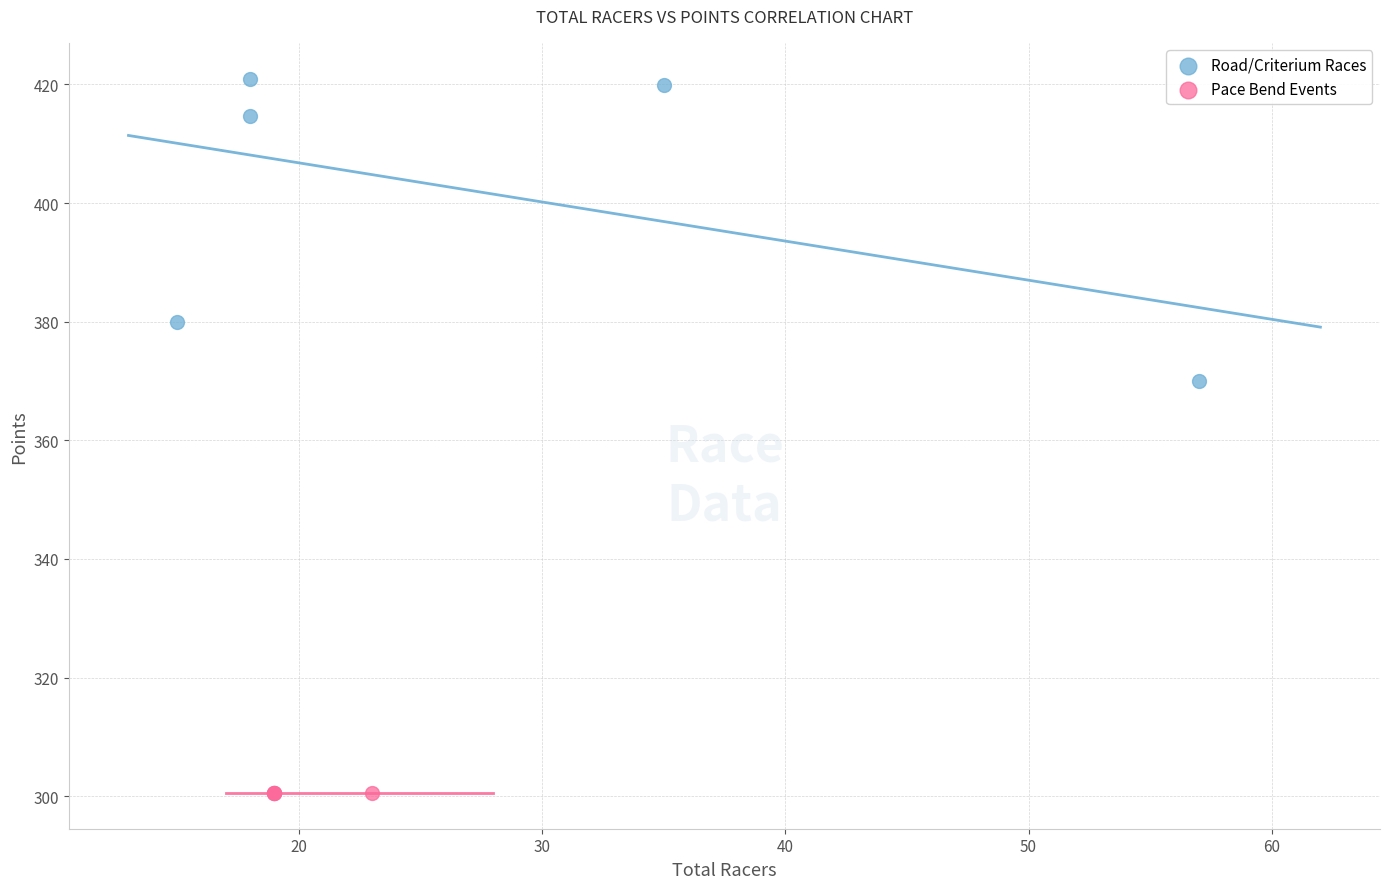

Which series reaches the maximum Y coordinate?

Road/Criterium Races